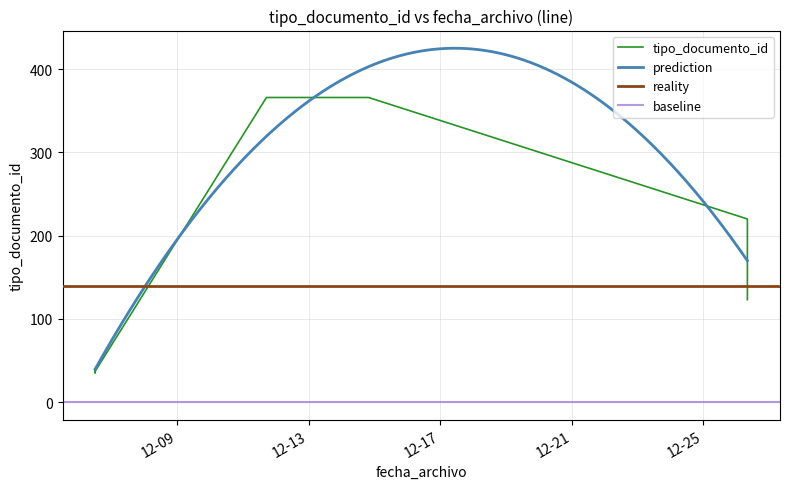

Read the value at 2018-12-06 12:20:10.

36